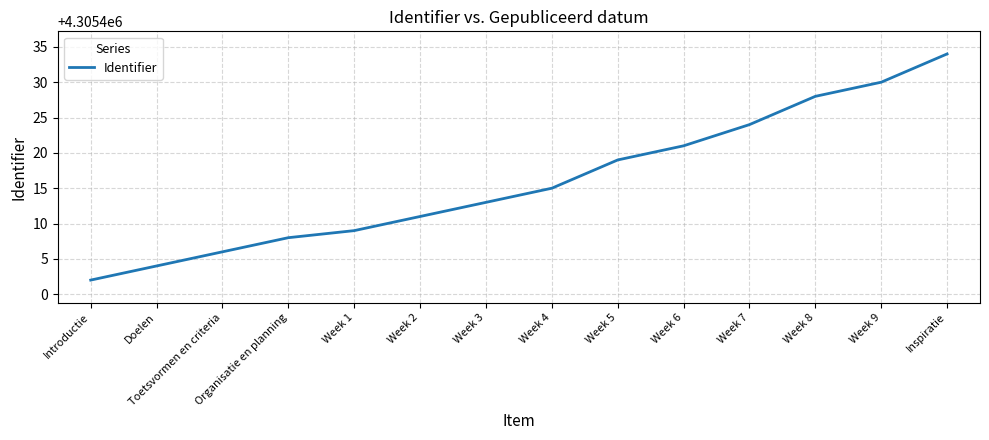

List the labels in order of value, largest first.

Inspiratie, Week 9, Week 8, Week 7, Week 6, Week 5, Week 4, Week 3, Week 2, Week 1, Organisatie en planning, Toetsvormen en criteria, Doelen, Introductie